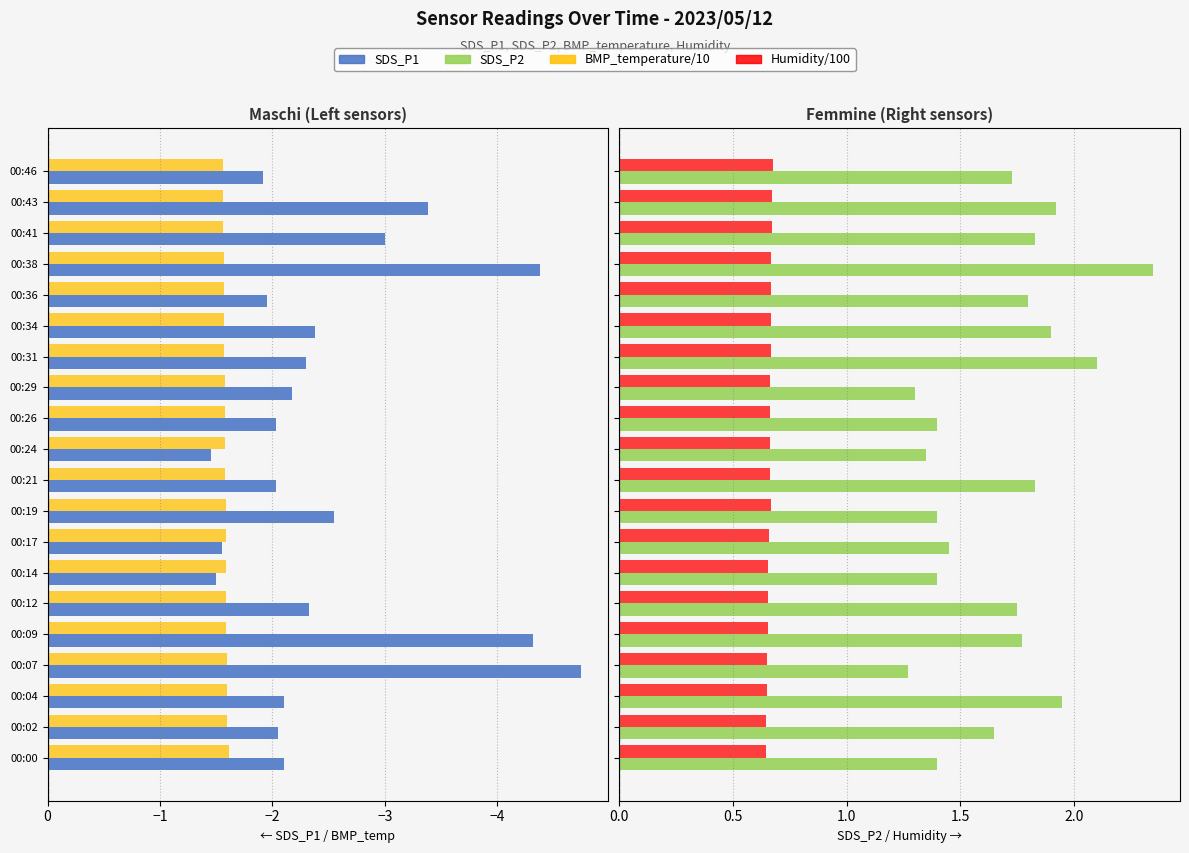

The Humidity/100 series shows 0.7 at 00:46. True or false?

True